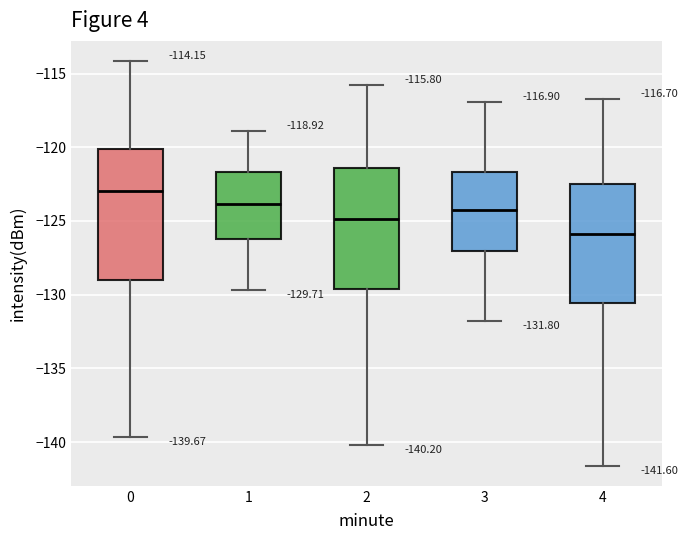

Which box has the highest median line?

0